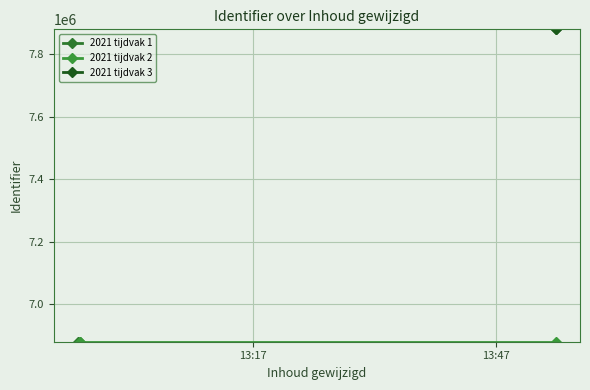

Which series has the largest total across all categories?

2021 tijdvak 3